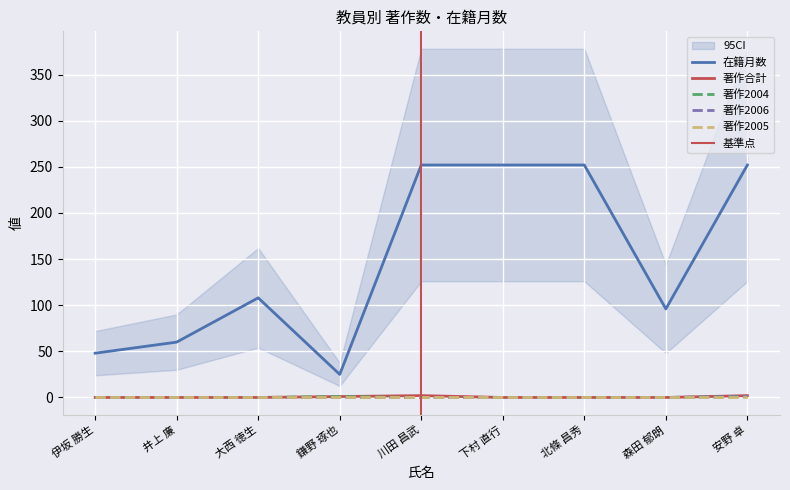

True or false: 在籍月数 and 著作合計 intersect in this chart.

False